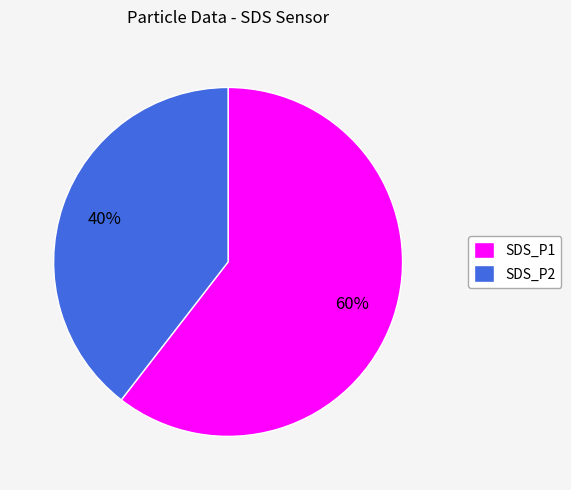

To the nearest percent, what percentage of the pie is SDS_P1?

60%